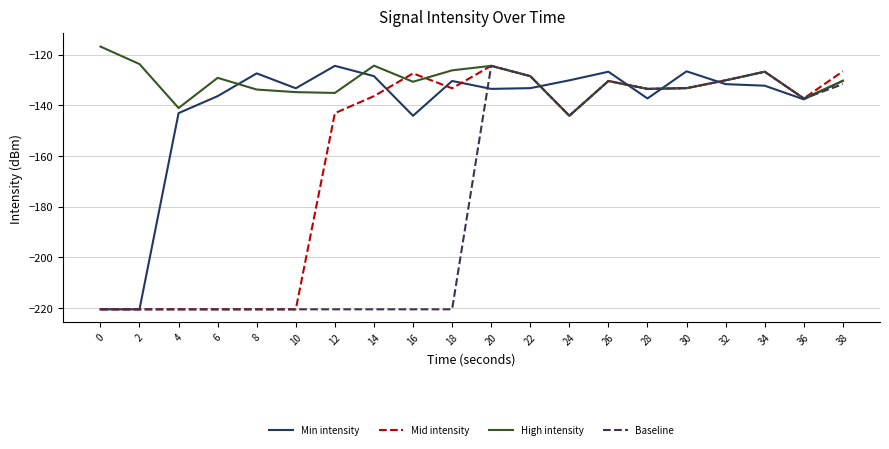

Is this an area chart (filled region under the line)?

No